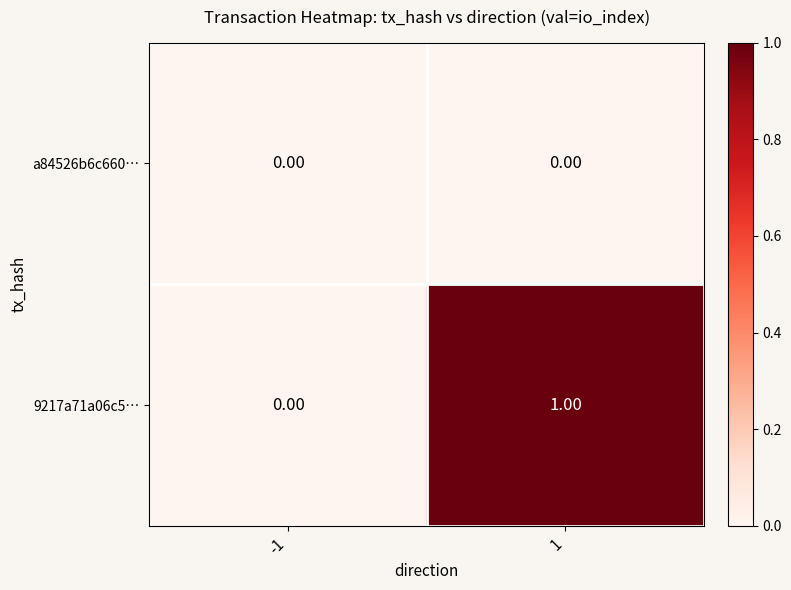

List the series in order of their overall mean, lowest first.

a84526b6c660…, 9217a71a06c5…